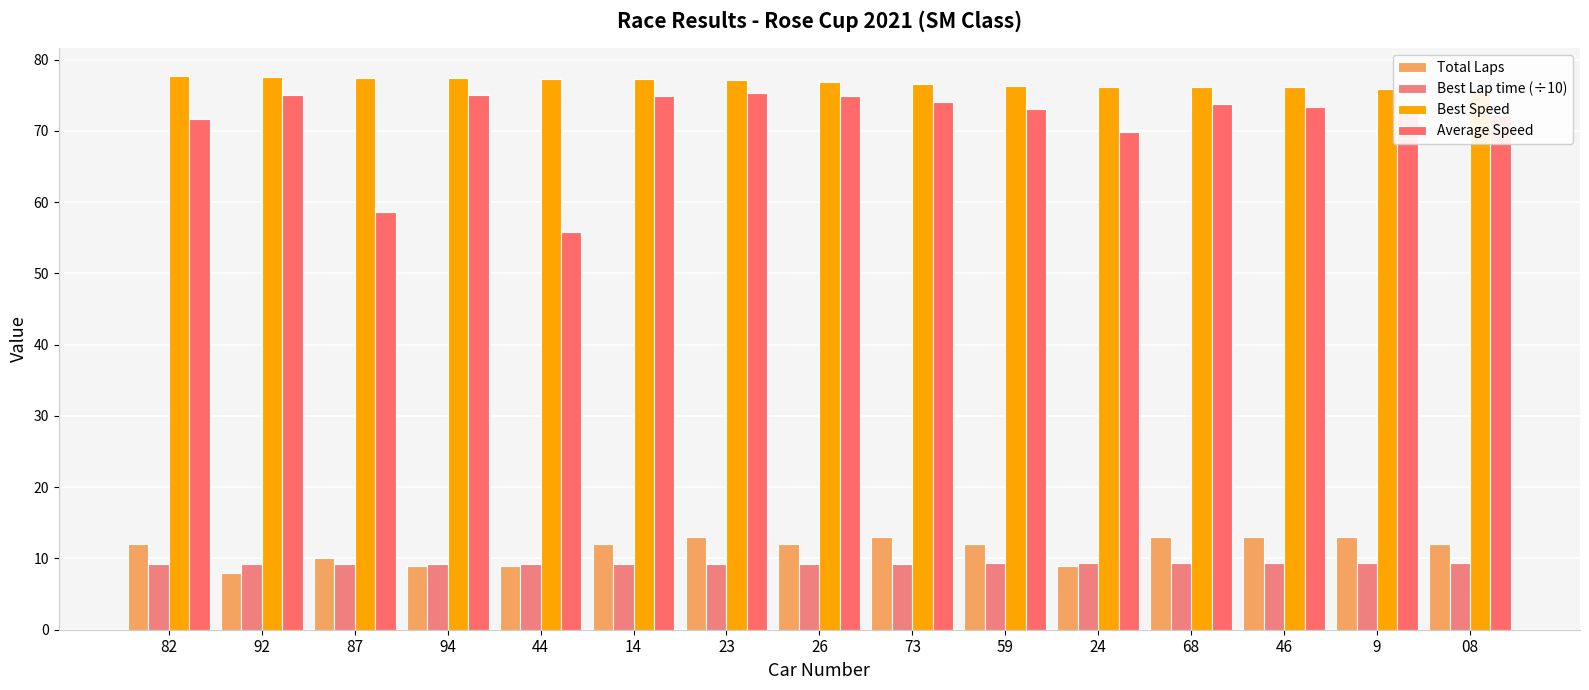

Rank the categories by Average Speed value from highest to lowest.

23, 94, 92, 14, 26, 73, 68, 46, 59, 9, 08, 82, 24, 87, 44